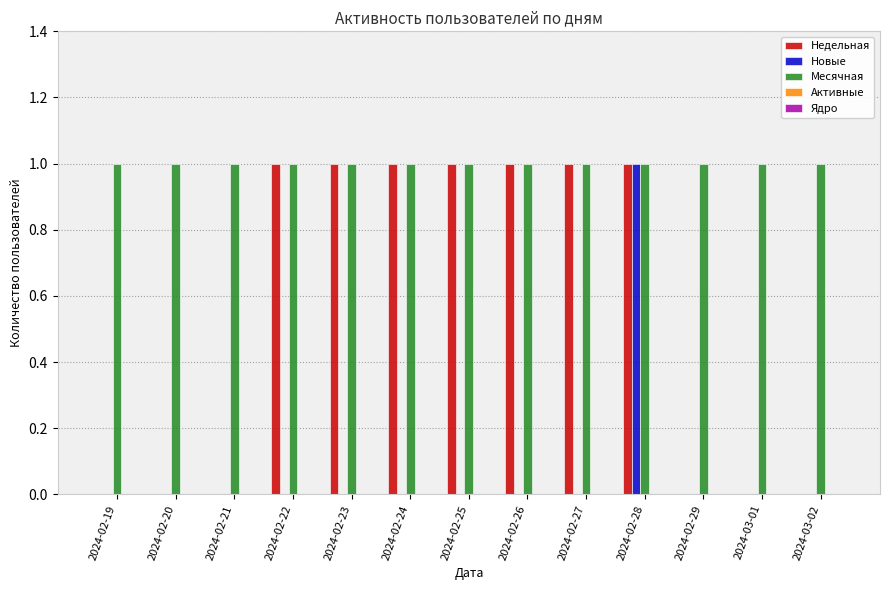

Which series changed the most between 2024-02-27 and 2024-02-29?

Недельная